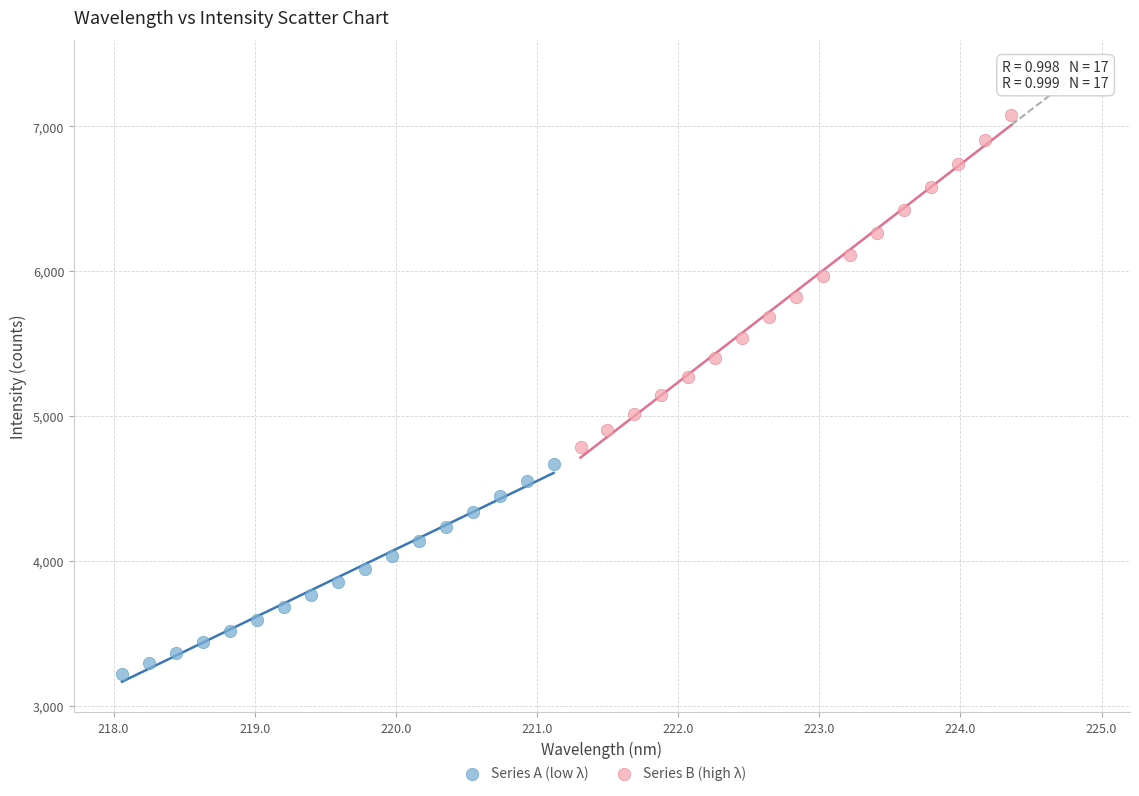

Which series has the widest spread of Y values?

Series B (high λ)